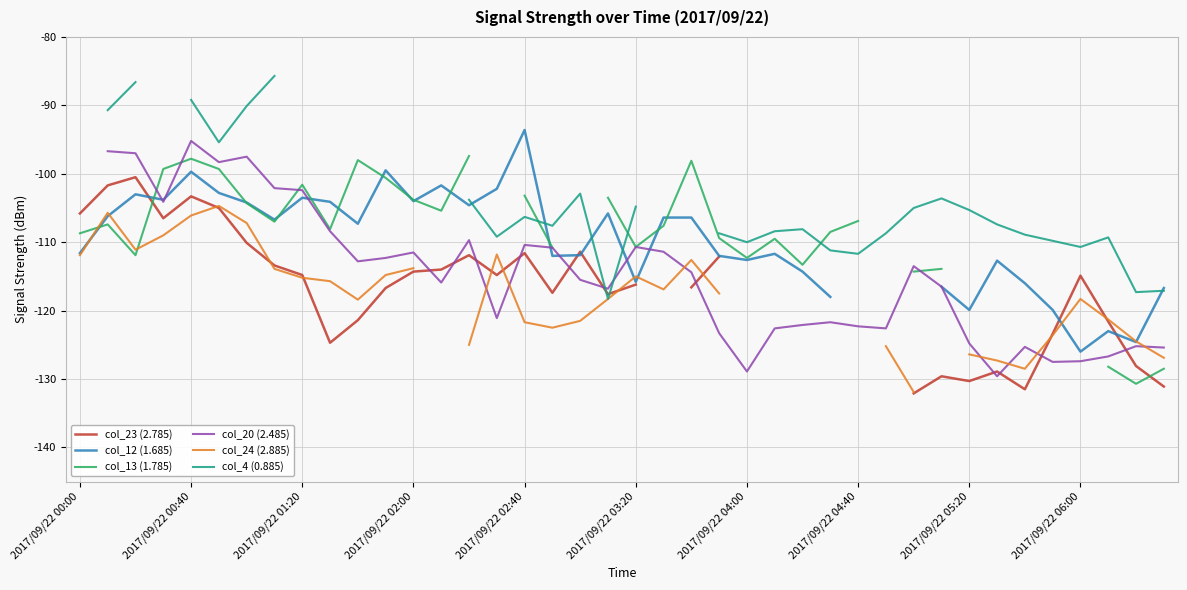

How many lines are shown in the chart?

6